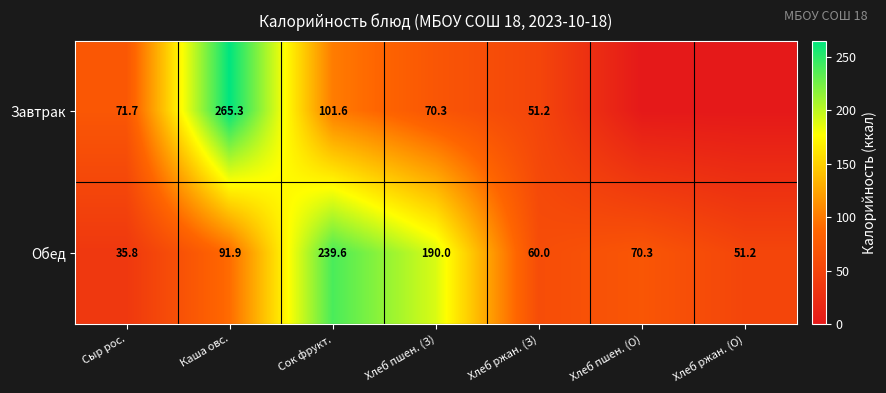

Is it true that Обед equals 17.5 at Хлеб ржан. (З)?

False